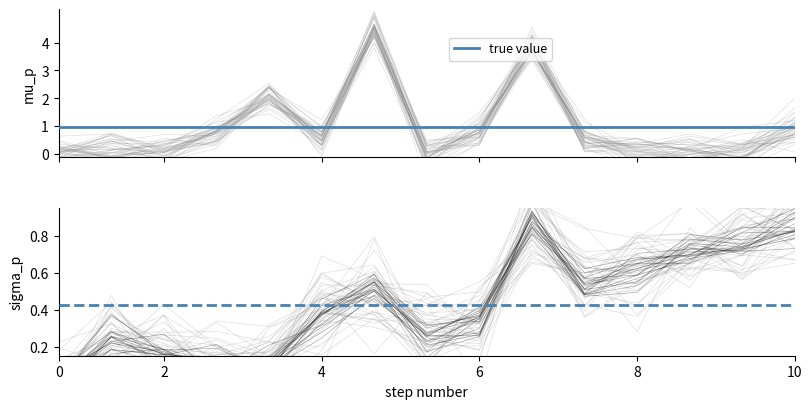

Reading left to right, extract all data points from this chart.

total_harga: 0.0	-0.1	0.2	0.5	2.5	0.5	4.3	-0.0	0.9	3.7	0.3	0.2	0.2	-0.1	0.7
kode_paket: -0.0	0.3	0.2	0.1	0.1	0.4	0.5	0.3	0.4	0.9	0.5	0.6	0.7	0.7	0.8